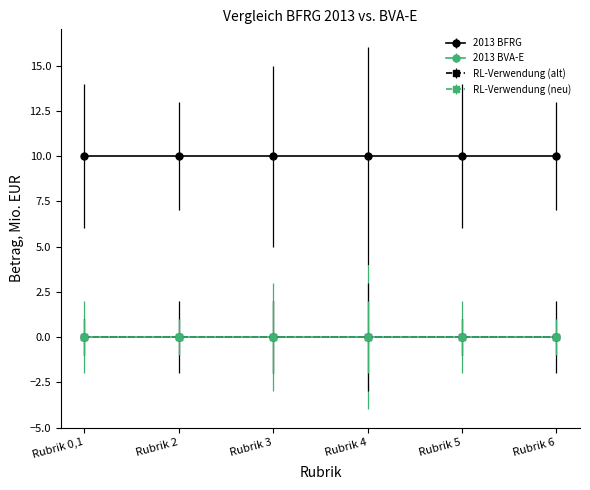

What is the sum of the 2013 BFRG values at Rubrik 4 and Rubrik 3?

20